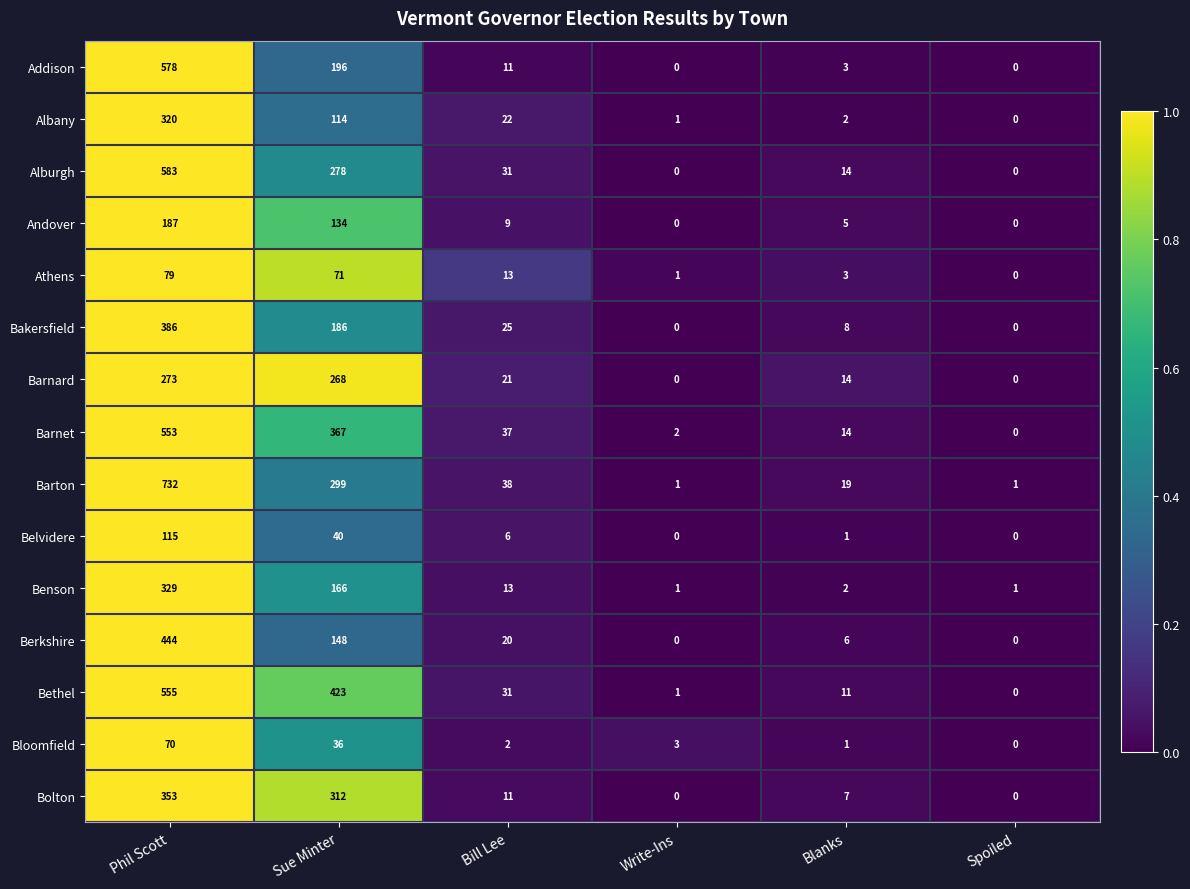

Where does the Athens series first go above 13?

Phil Scott